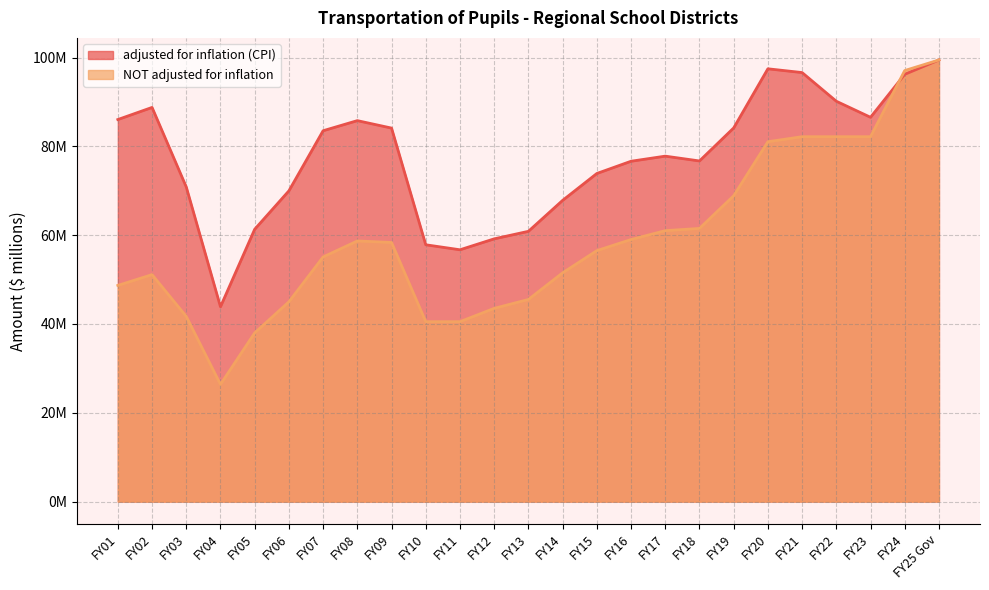

What is the label of the 12th point from the left?

FY12